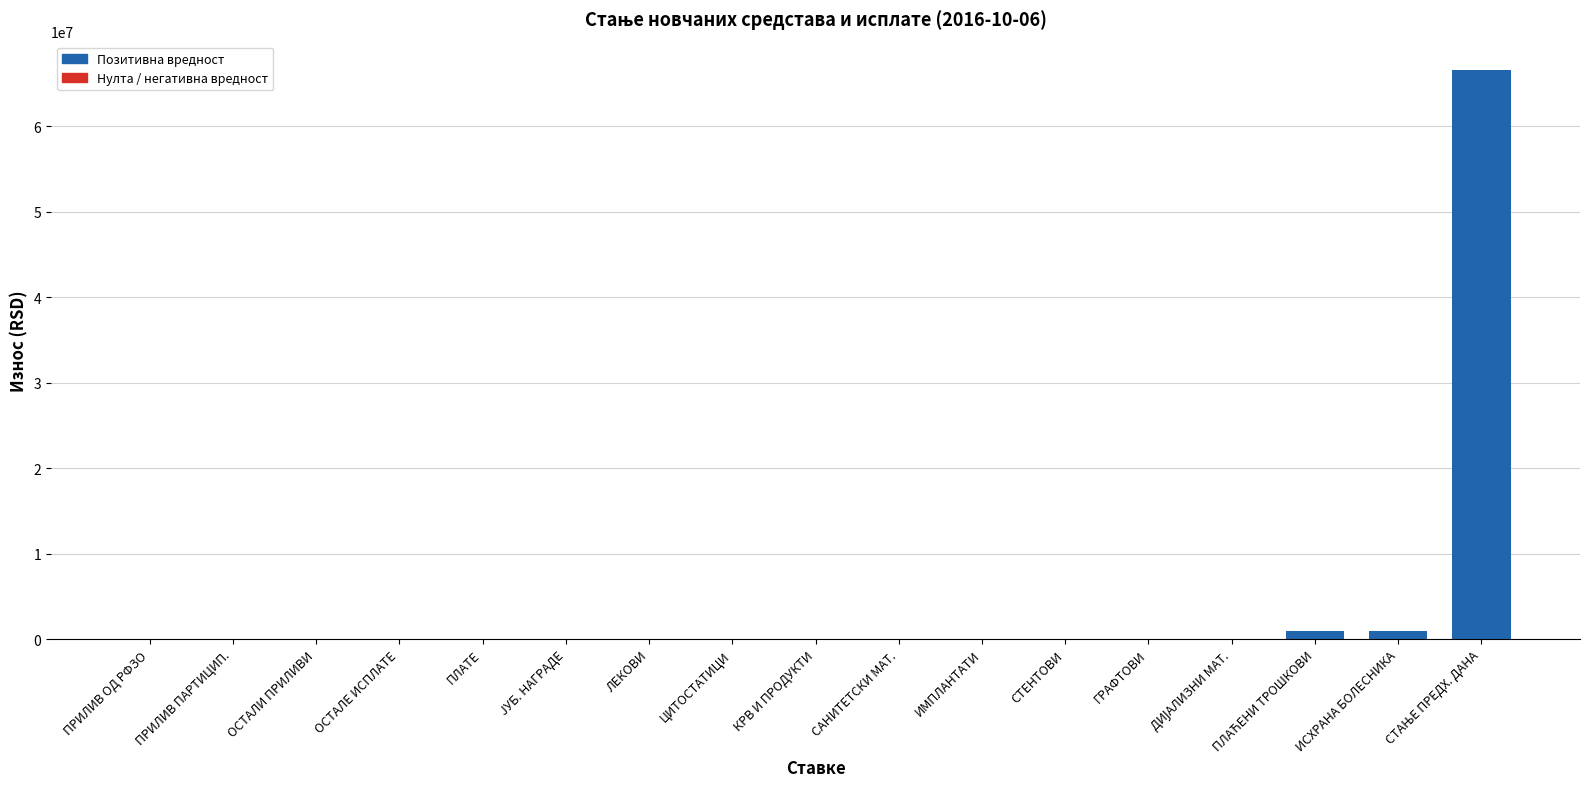

Count the number of values greater than 0.

3